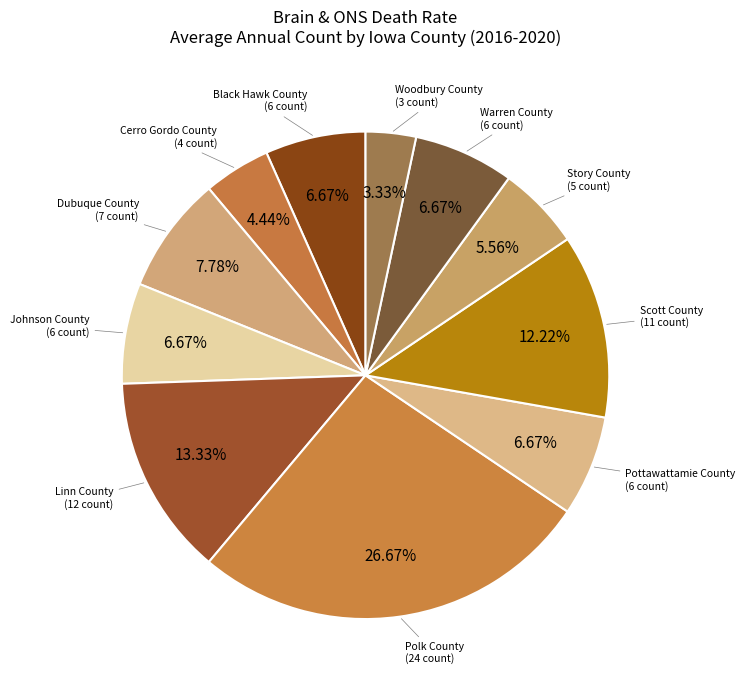

Which slice is the smallest?

Woodbury County